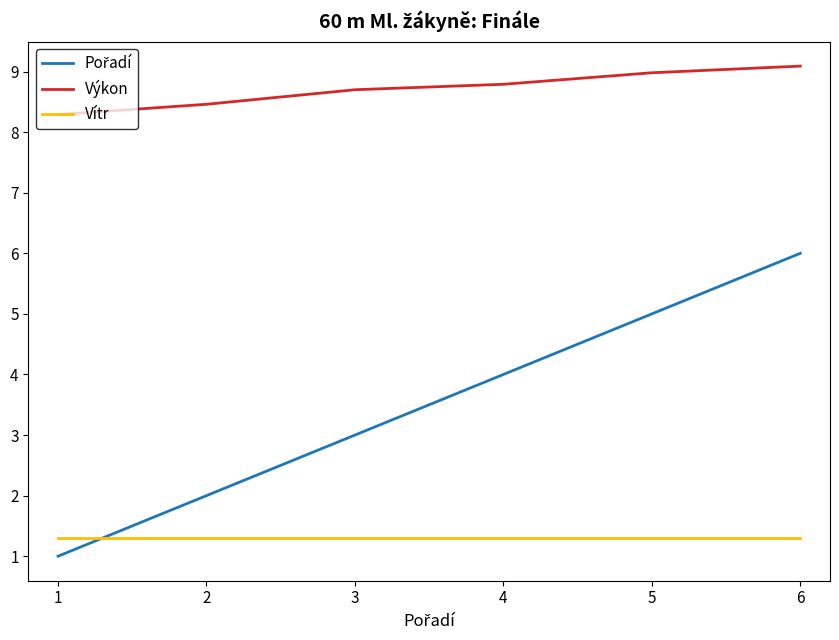

What is the greatest value displayed?

9.1